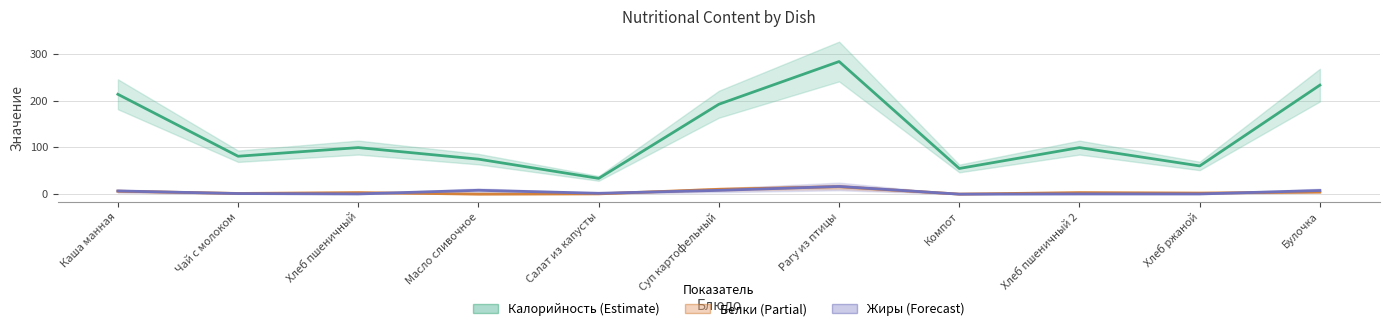

Reading left to right, what are all the values shown in this chart?

Калорийность (Estimate): 213.4	81.0	99.5	74.8	33.7	192.2	283.4	54.9	99.5	60.3	233.0
Белки (Partial): 6.3	1.5	3.3	0.1	0.6	10.3	15.8	0.1	3.3	2.3	4.5
Жиры (Forecast): 6.8	1.3	0.5	8.2	1.8	8.1	16.5	0.0	0.5	0.4	7.8